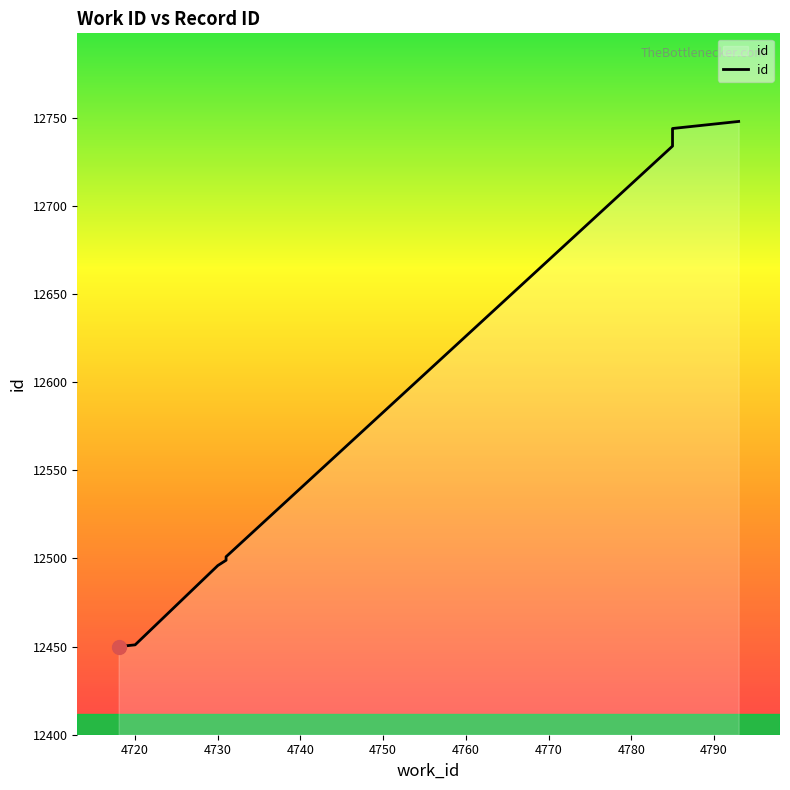

How many data points are above 12734?

4